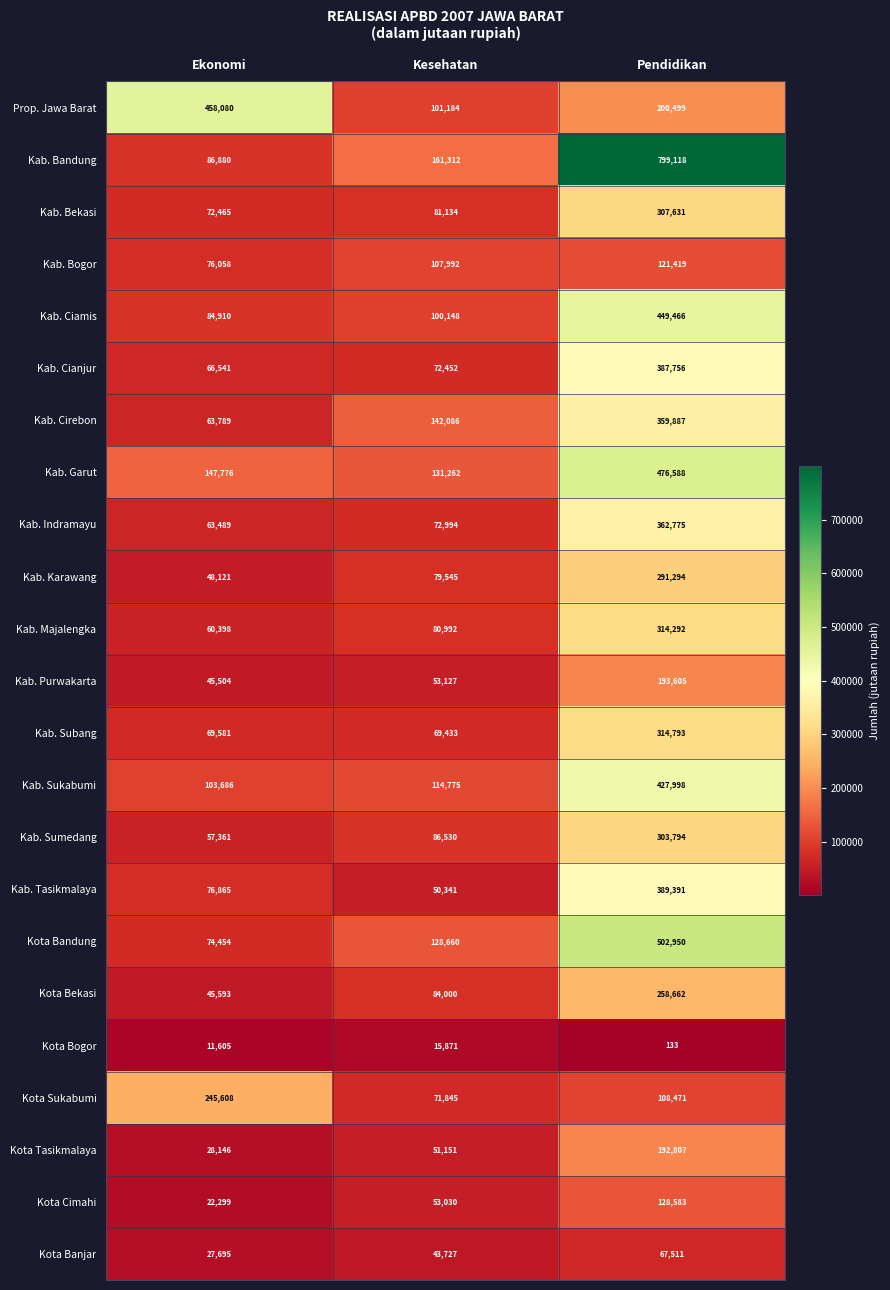

Is the value of Kota Tasikmalaya at Pendidikan greater than the value of Kab. Sumedang at Kesehatan?

Yes